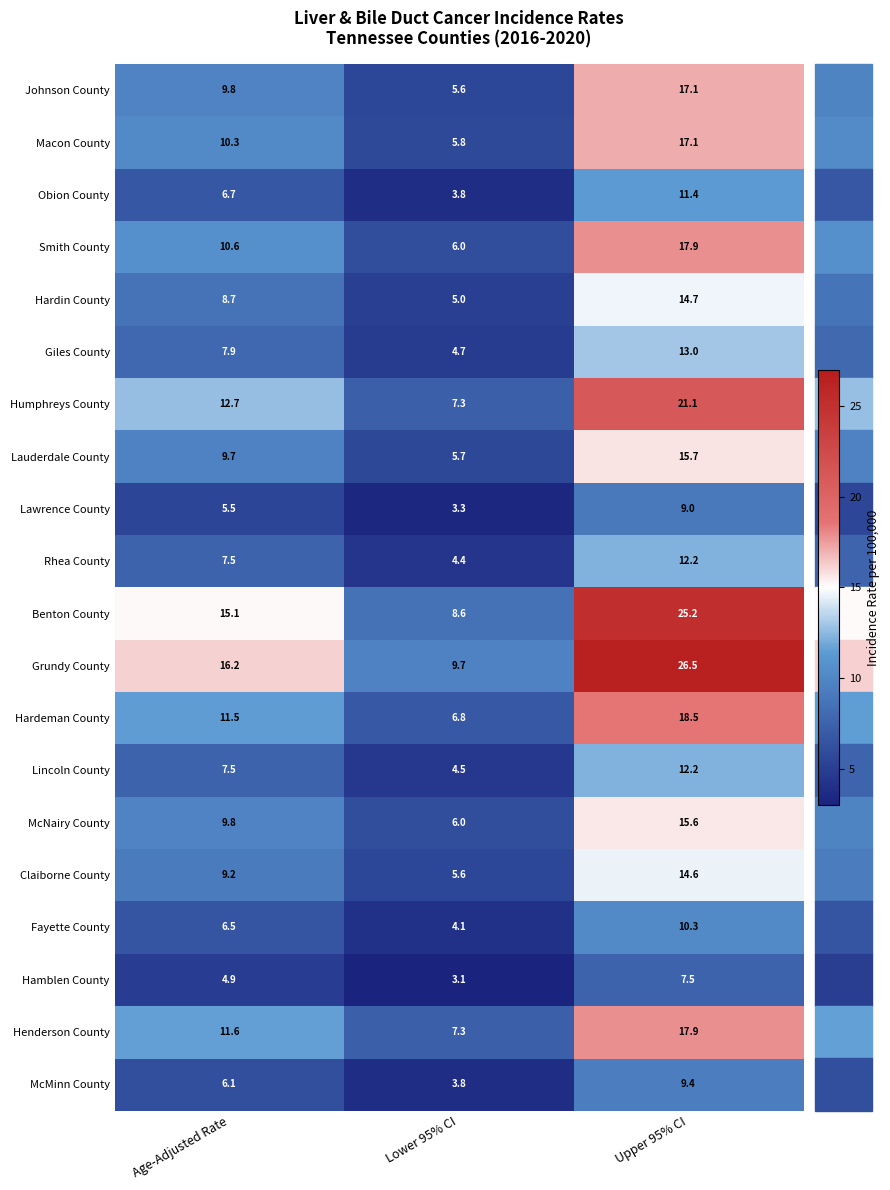

Which series has the largest total across all categories?

Grundy County